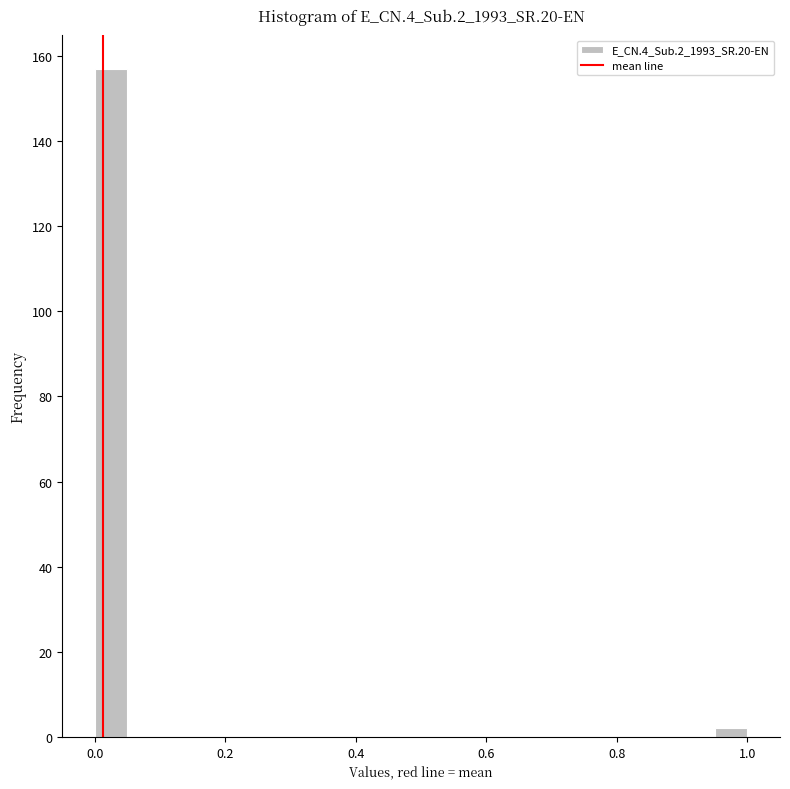

Around what value on the x-axis is the tallest bar? Give the approximate position of its centre, as read against the axis.

0.02